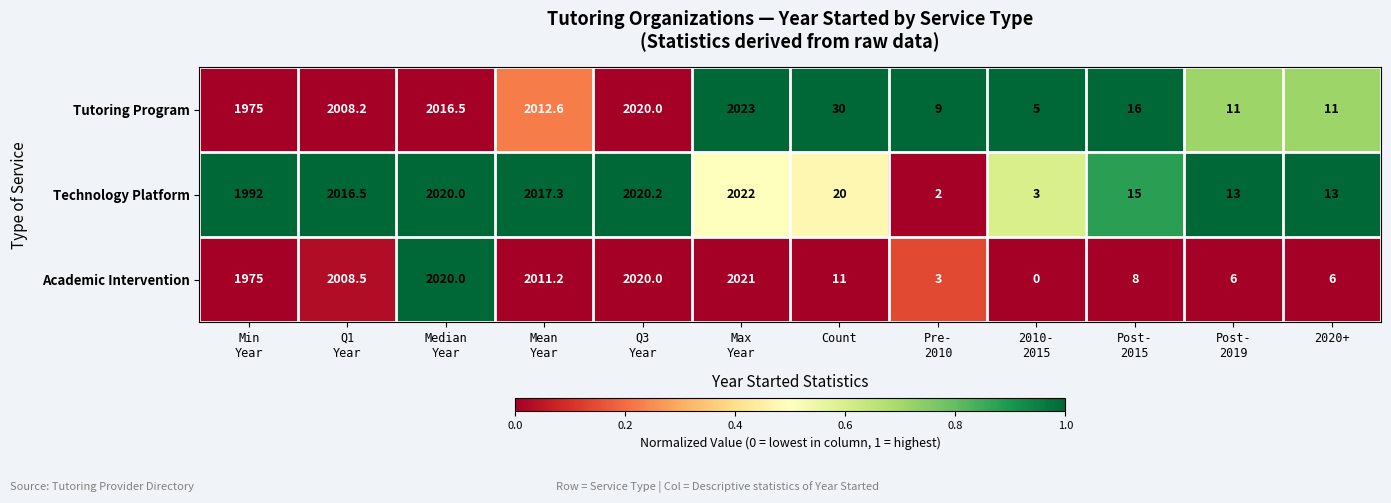

Rank the series by their average value, from highest to lowest.

Technology Platform, Tutoring Program, Academic Intervention